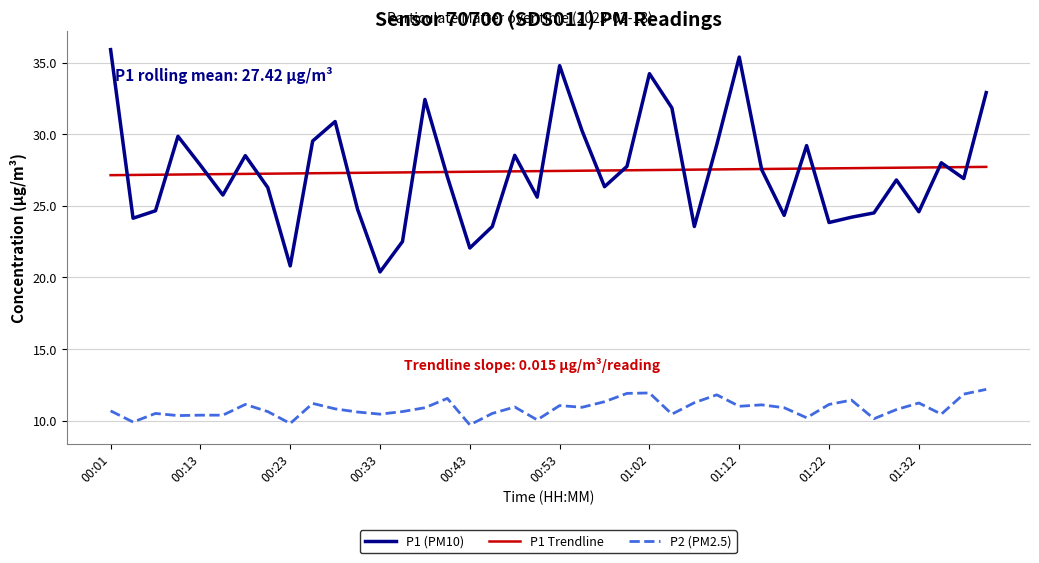

Rank the series by their maximum value, from lowest to highest.

P2 (PM2.5), P1 Trendline, P1 (PM10)